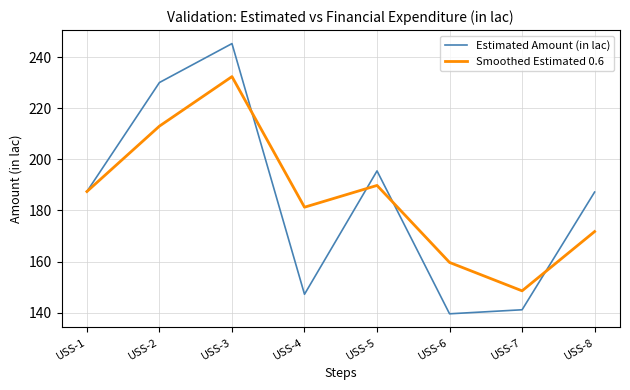

List the series in order of their peak value, lowest first.

Smoothed Estimated 0.6, Estimated Amount (in lac)